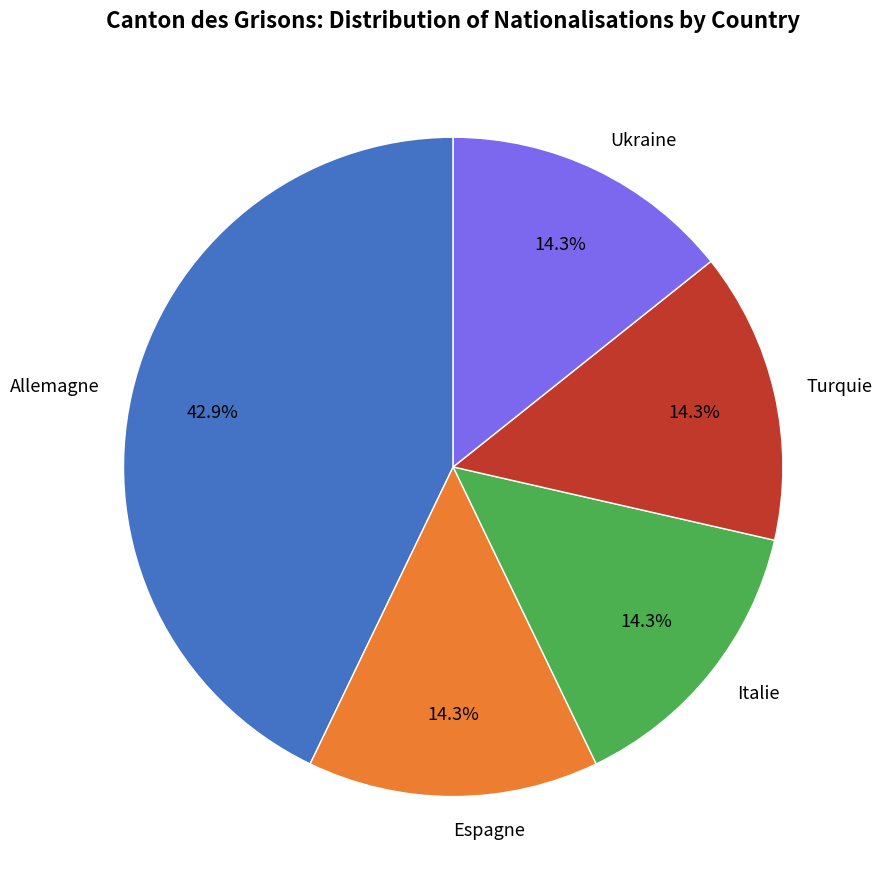

What percentage do Italie and Ukraine together represent?

28.6%